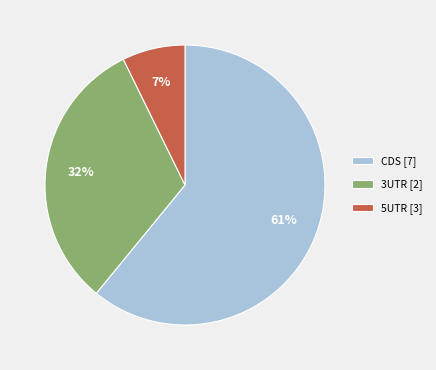

To the nearest percent, what percentage of the pie is CDS [7]?

61%